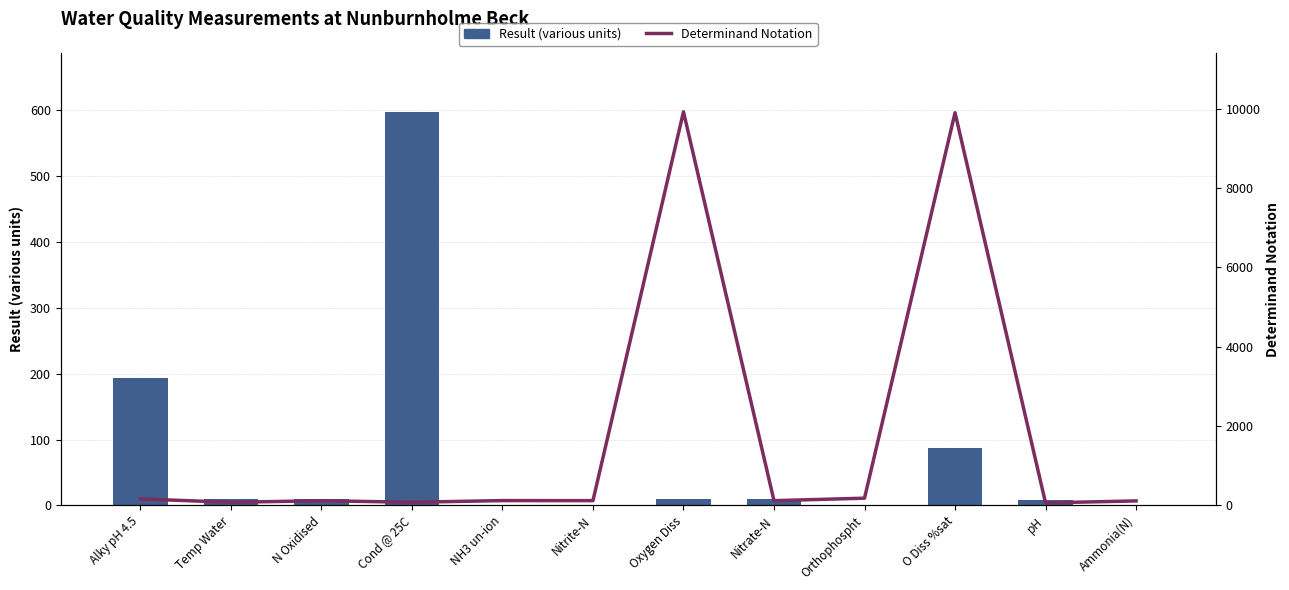

At which label does Result (various units) first exceed 9?

Alky pH 4.5